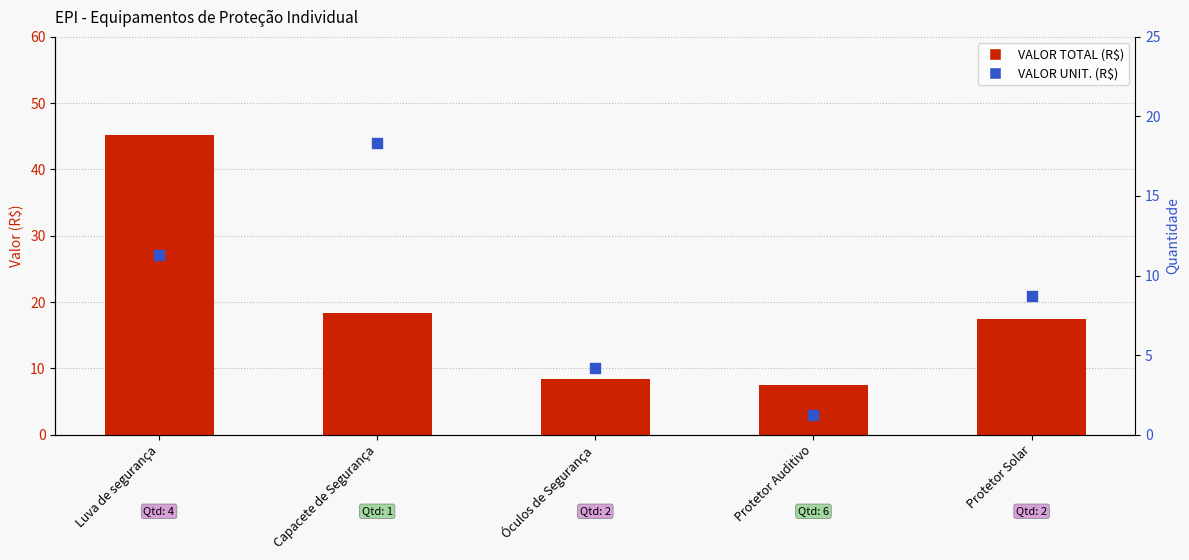

Which series reaches the minimum Y coordinate?

VALOR UNIT. (R$)